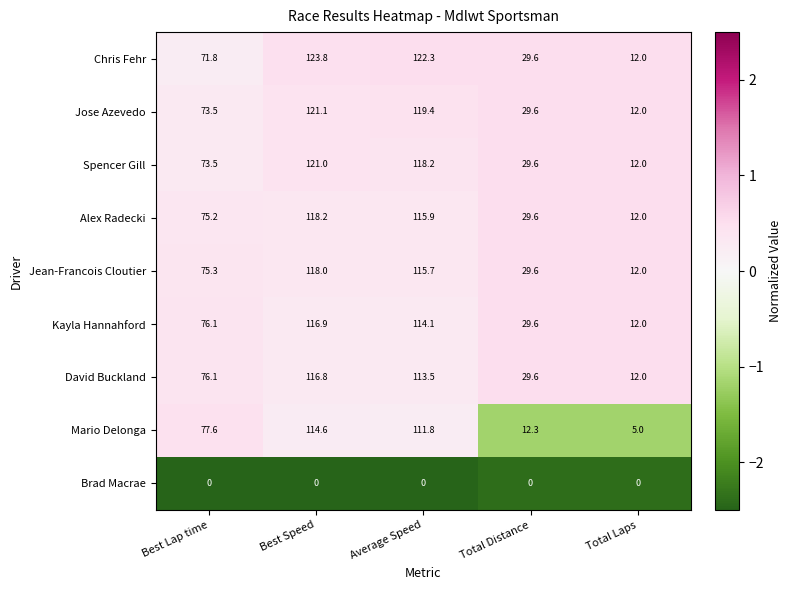

What is the difference between the Jose Azevedo values at Total Distance and Best Lap time?

43.9